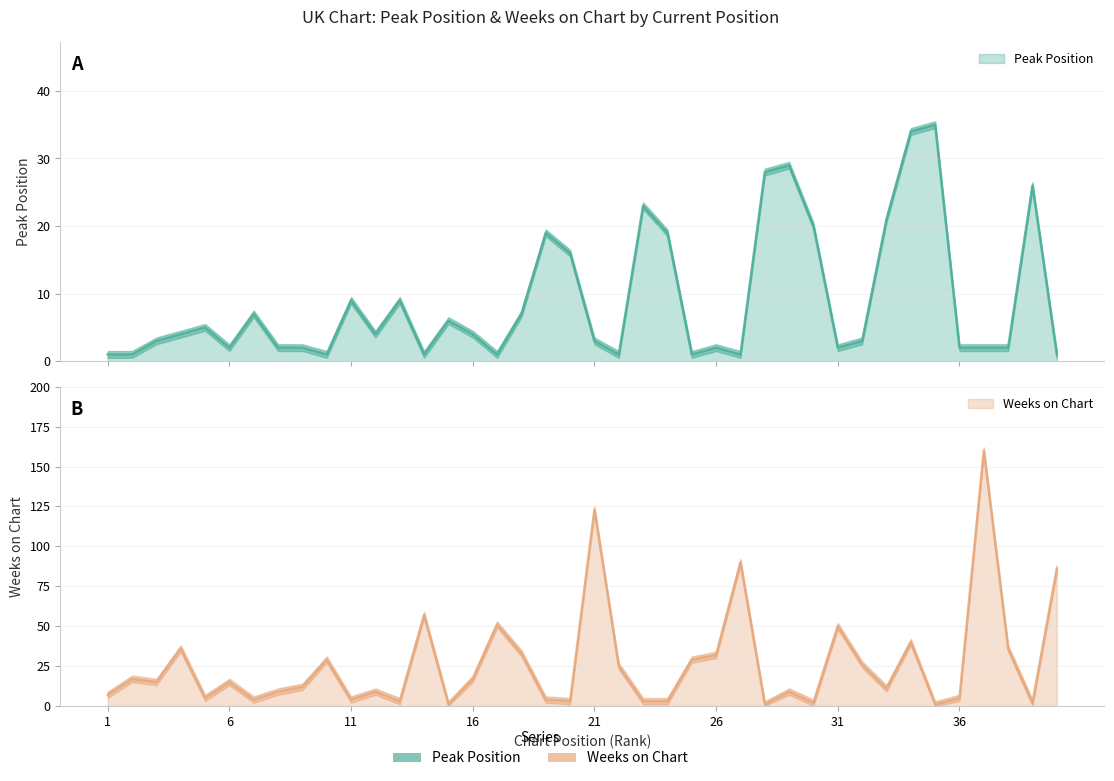

The value of Weeks on Chart at 32 is 26. True or false?

True